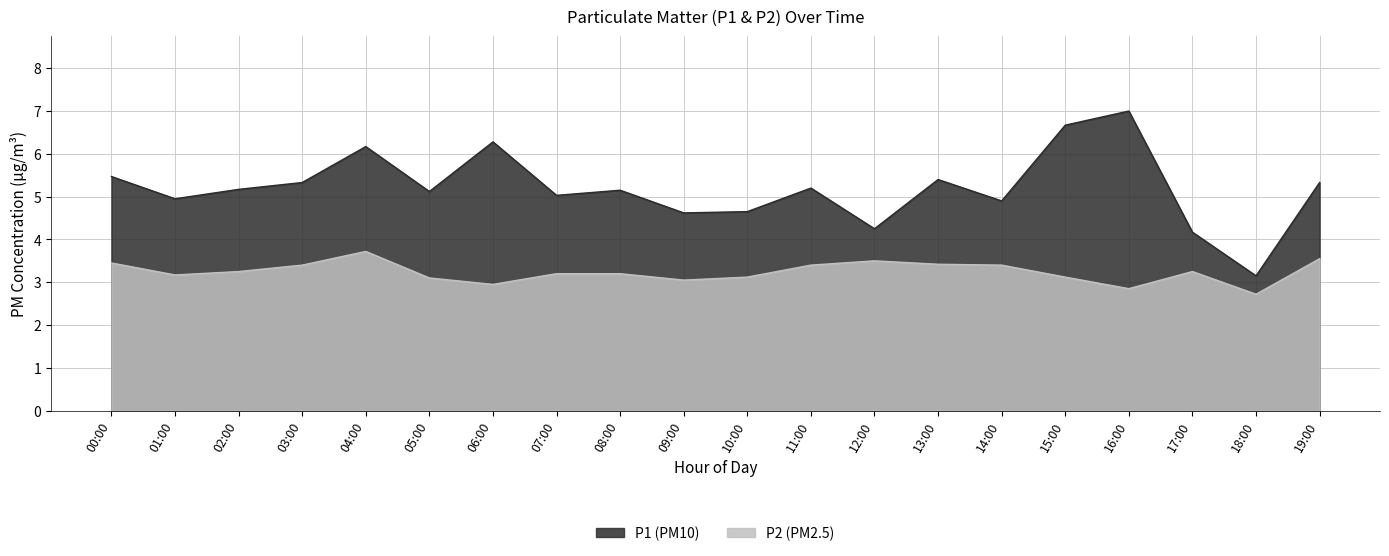

At which category does P1 reach its first local valley?

01:00